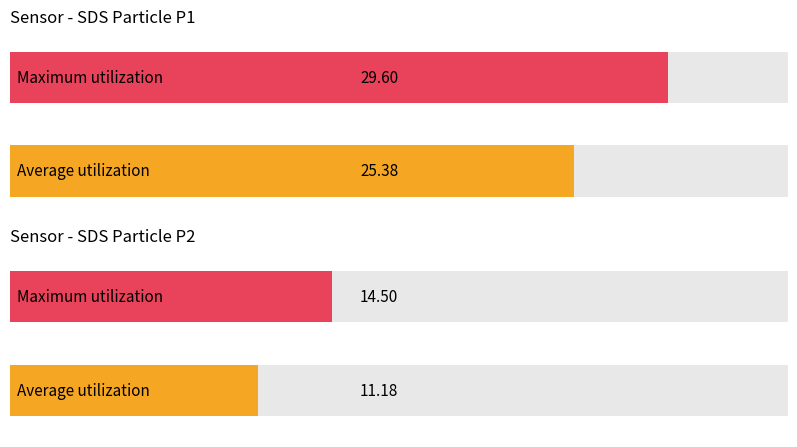

Rank the series at 00:18 from highest to lowest value.

SDS_P1, SDS_P2